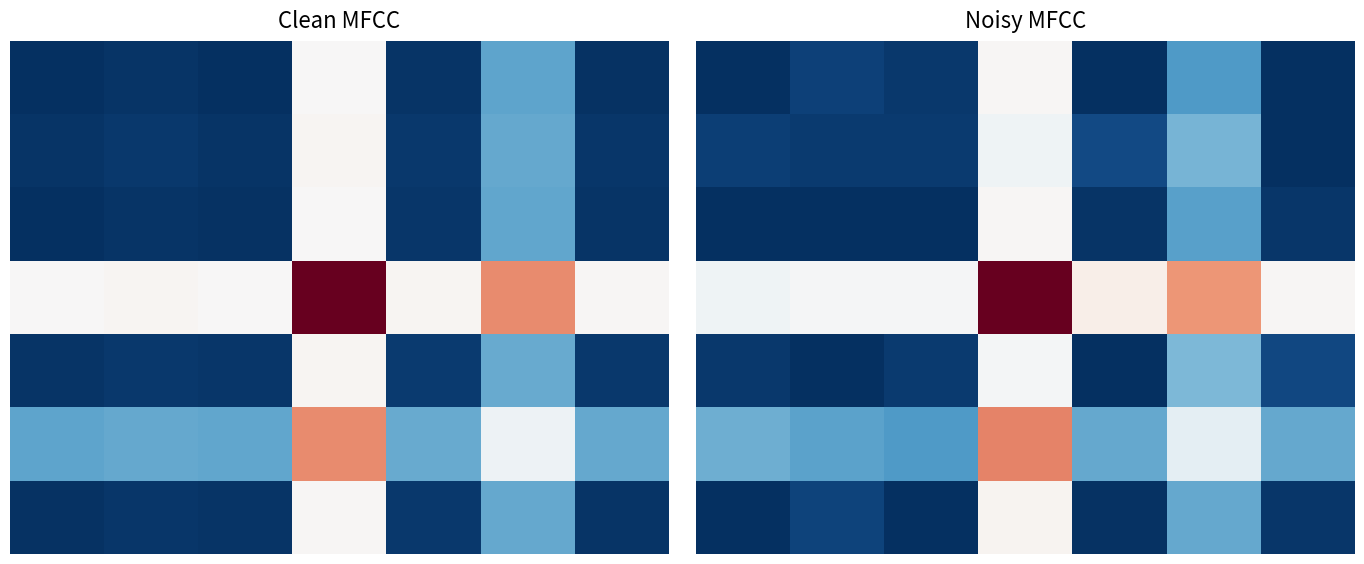

What is the total value across all series at 5?

2.4